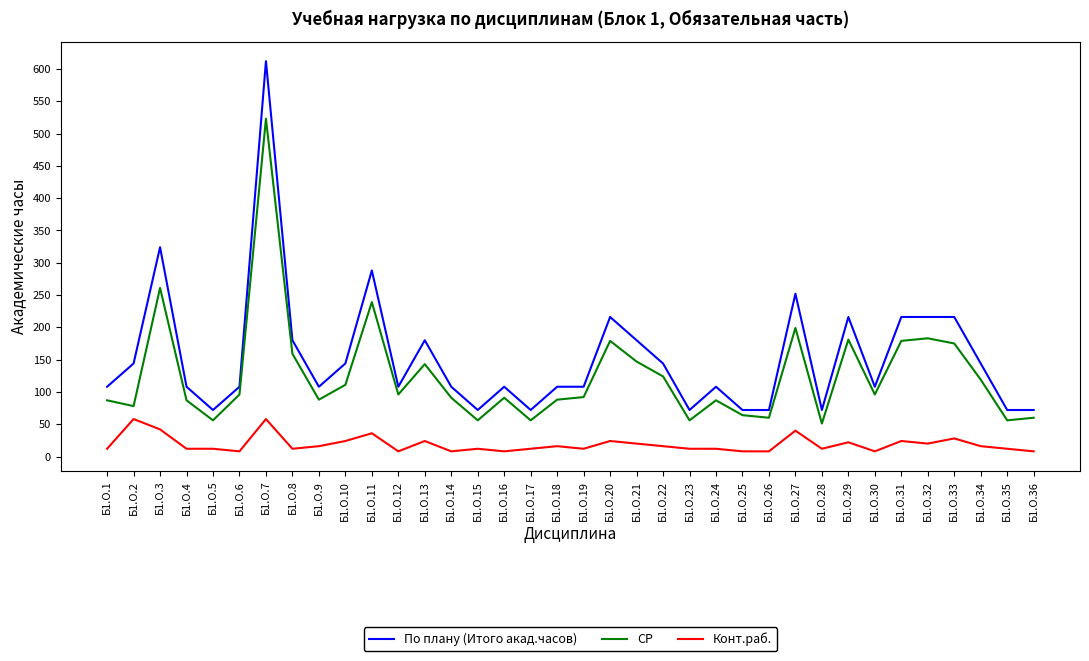

What is the sum of all СР values?

4514